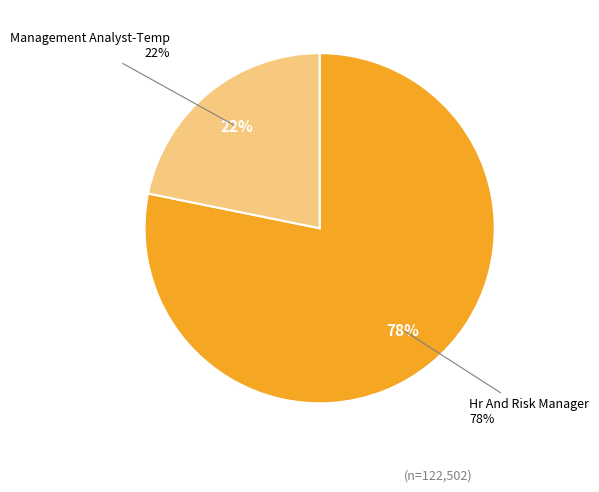

Is Management Analyst-Temp the majority of the pie?

No